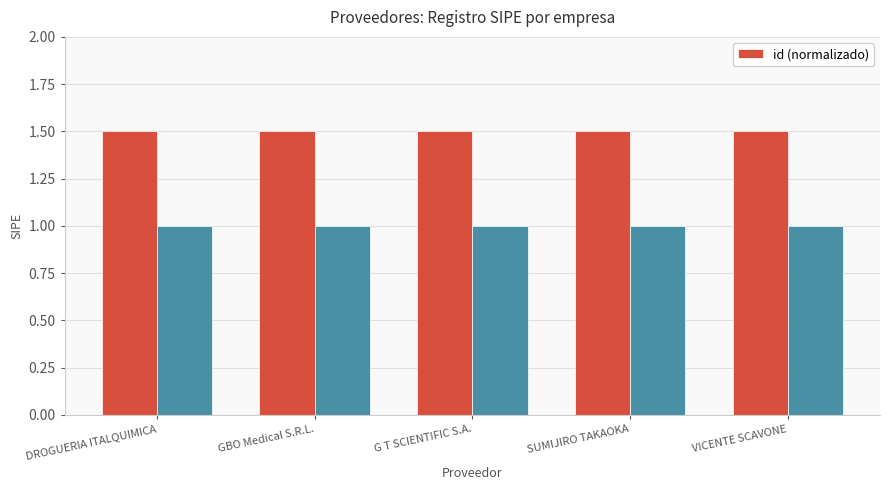

Which category has the highest value across all series?

GBO Medical S.R.L.